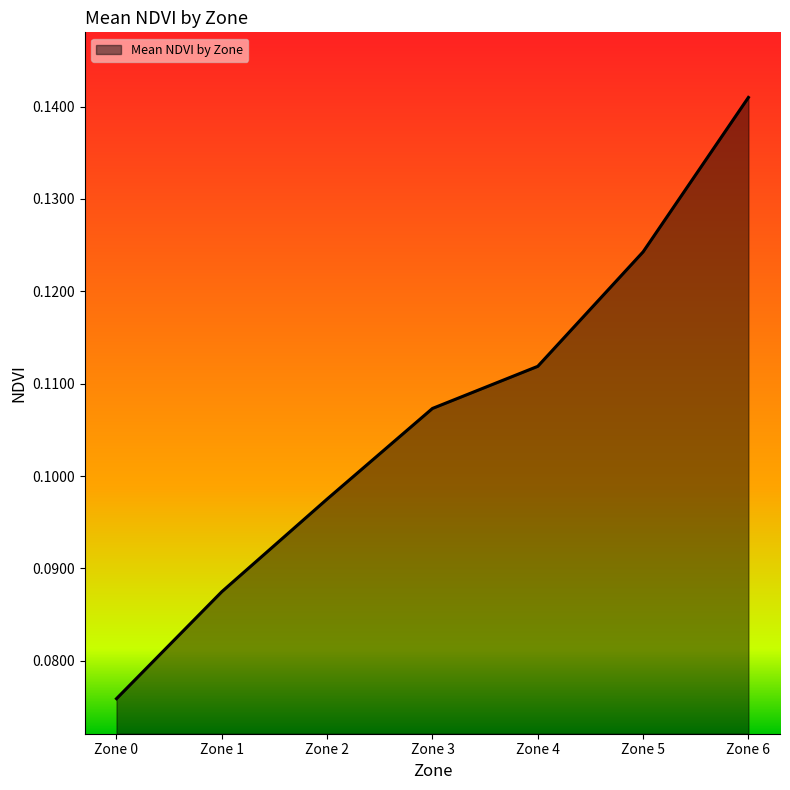

Rank the categories by value from lowest to highest.

Zone 0, Zone 1, Zone 2, Zone 3, Zone 4, Zone 5, Zone 6